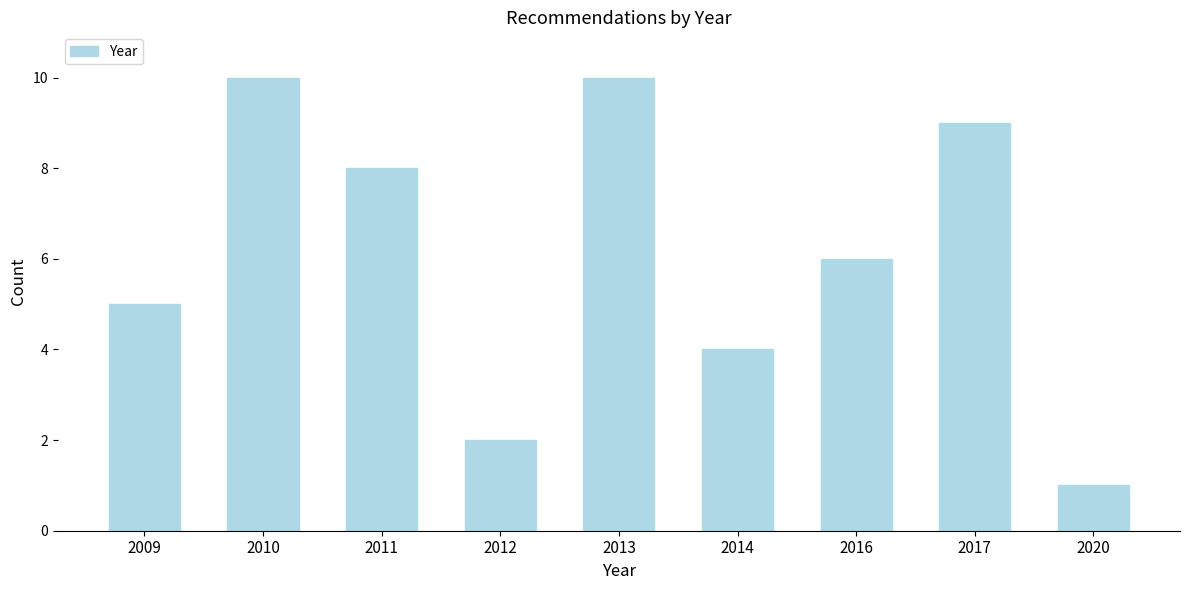

Reading right to left, extract all data points from this chart.

1	9	6	4	10	2	8	10	5